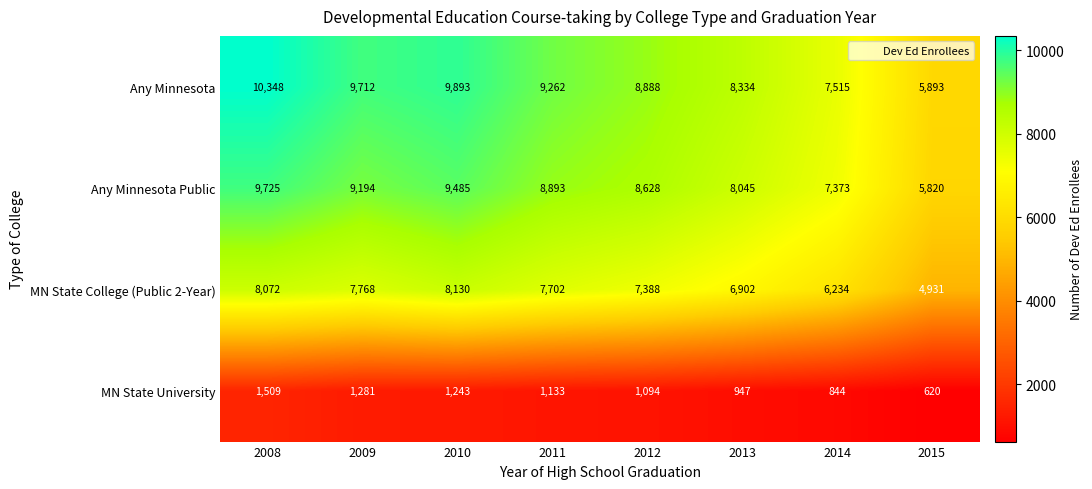

At which label does MN State University reach its peak?

2008